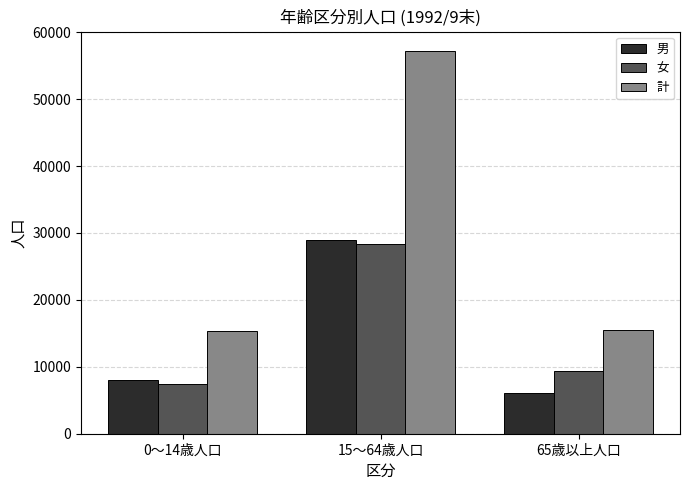

The value of 女 at 0～14歳人口 is 7414. True or false?

True